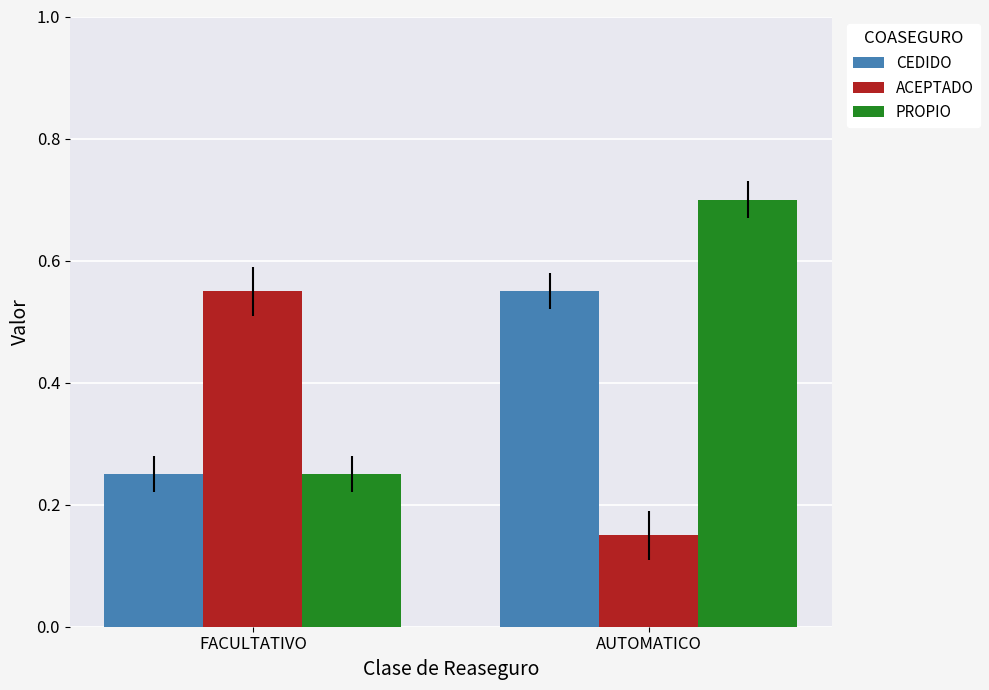

Which series has the largest total across all categories?

PROPIO